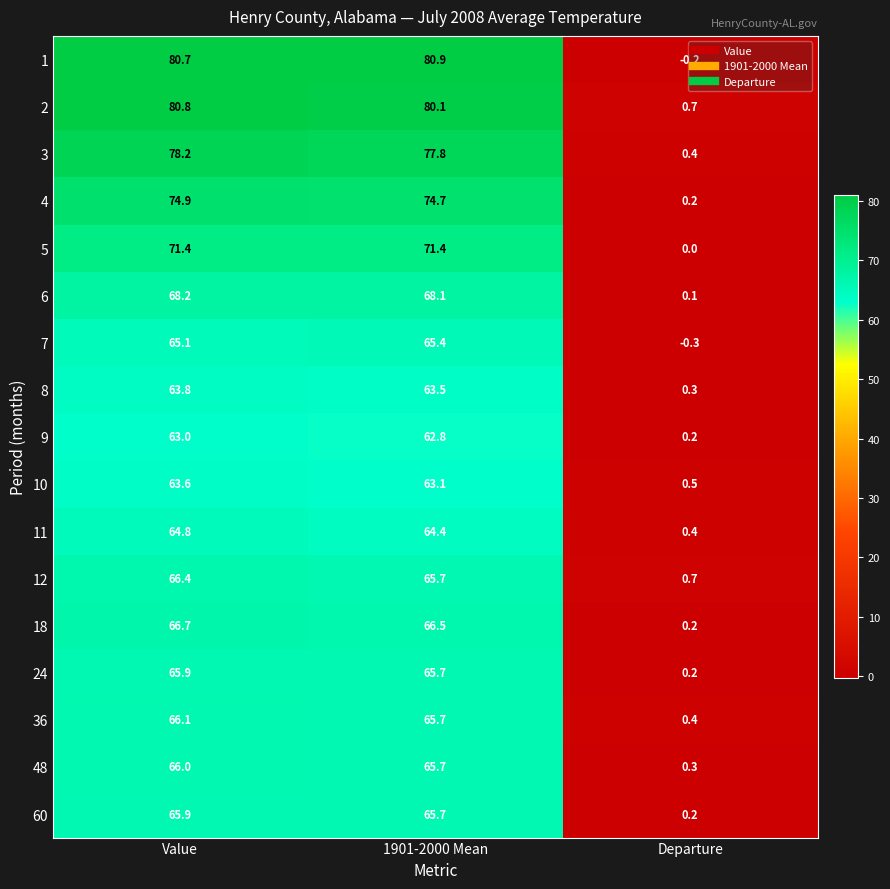

Where does the 6 series first go above 68?

Value